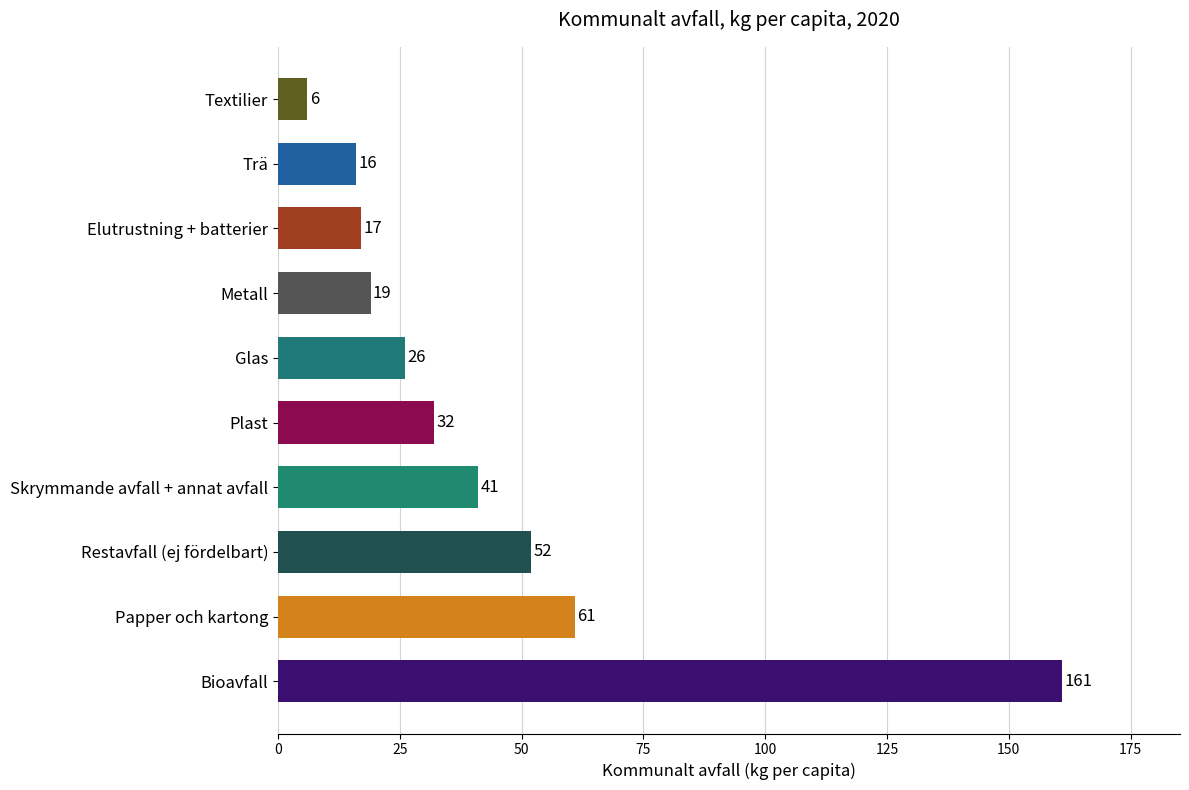

What is the sum of all values?

431